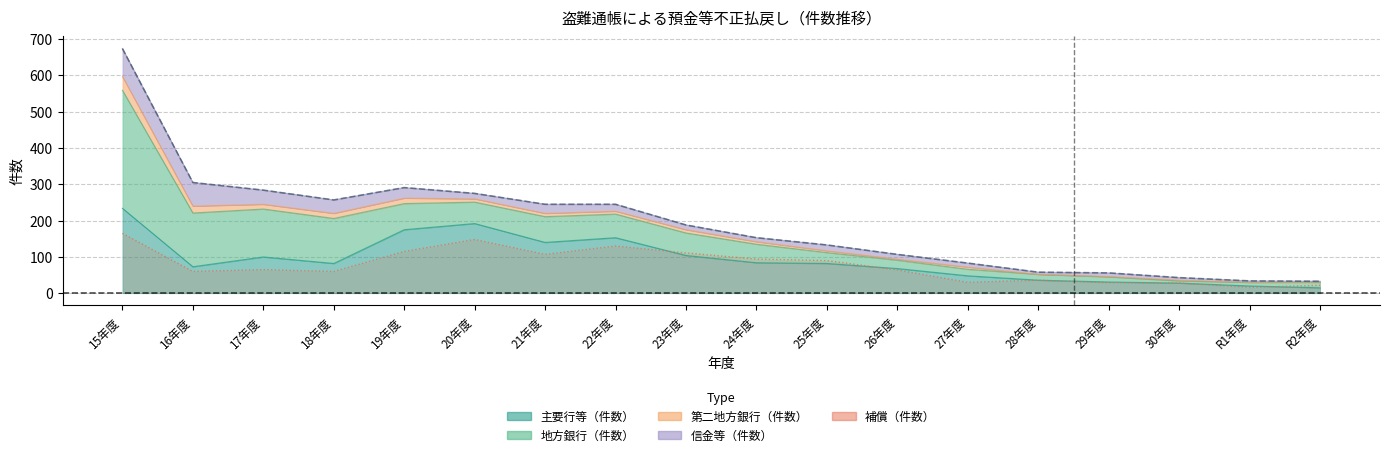

What is the maximum value shown in the chart?

674